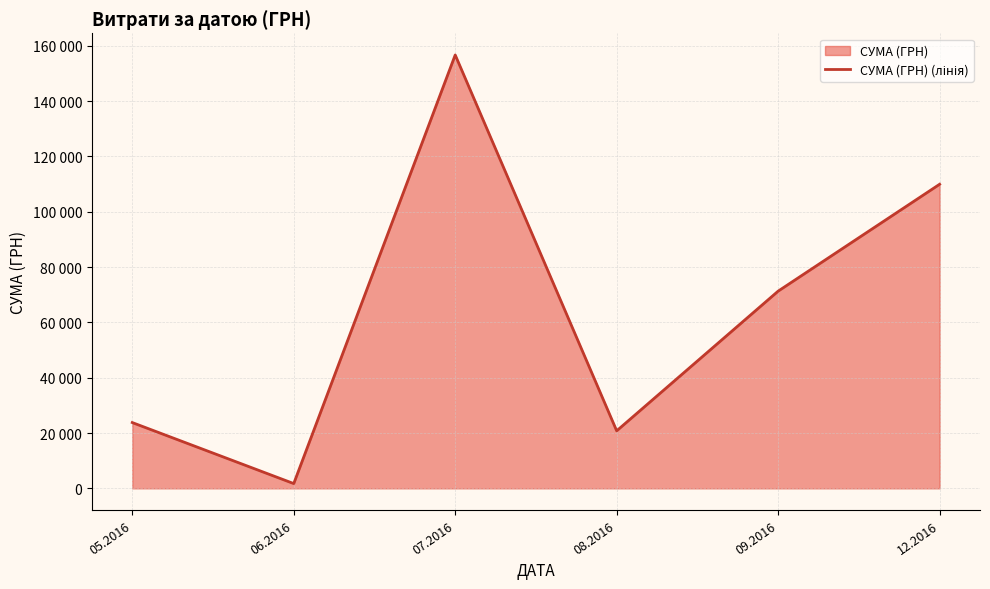

Does the chart display data point markers on the line(s)?

No